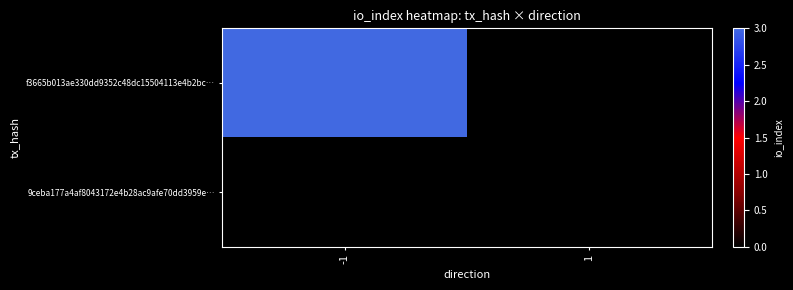

Count the number of categories in the chart.

2